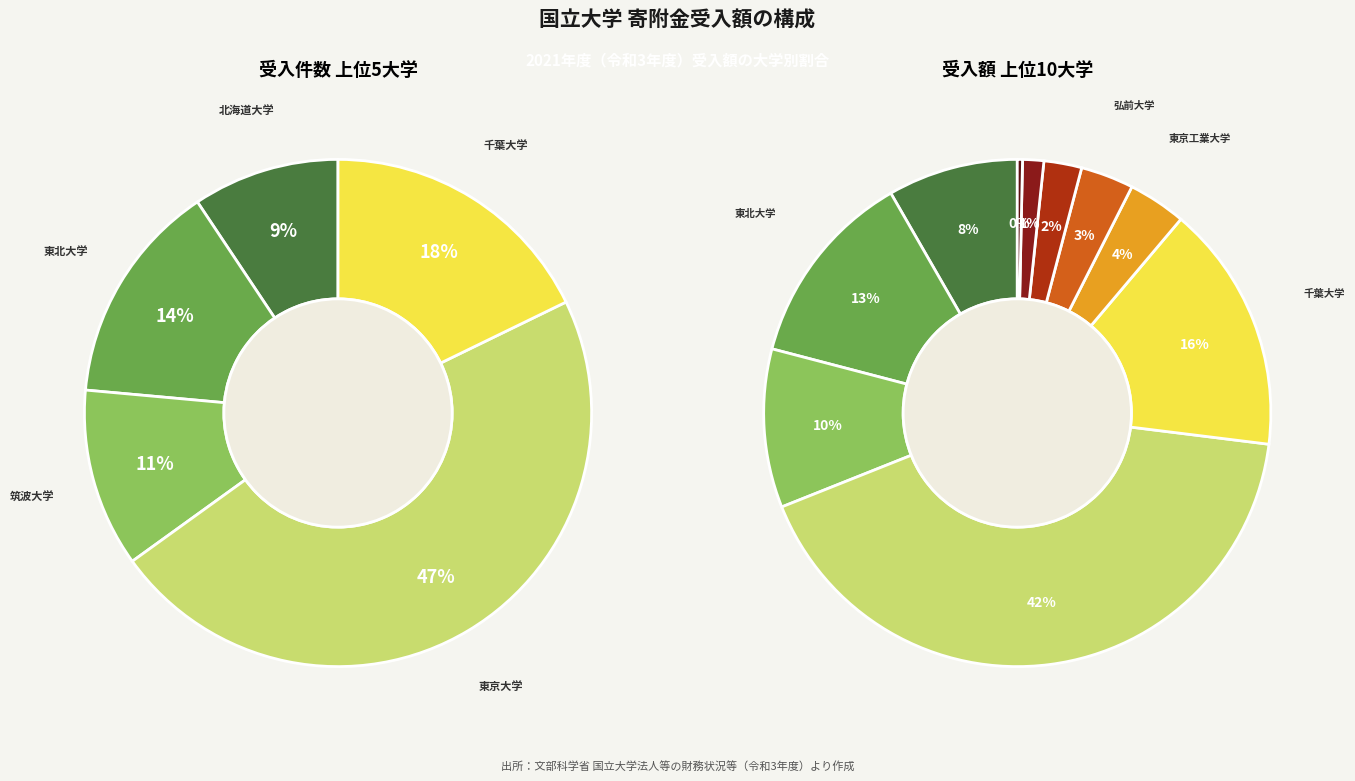

Do 九州大学 and 千葉大学 together represent more than half of the pie?

No